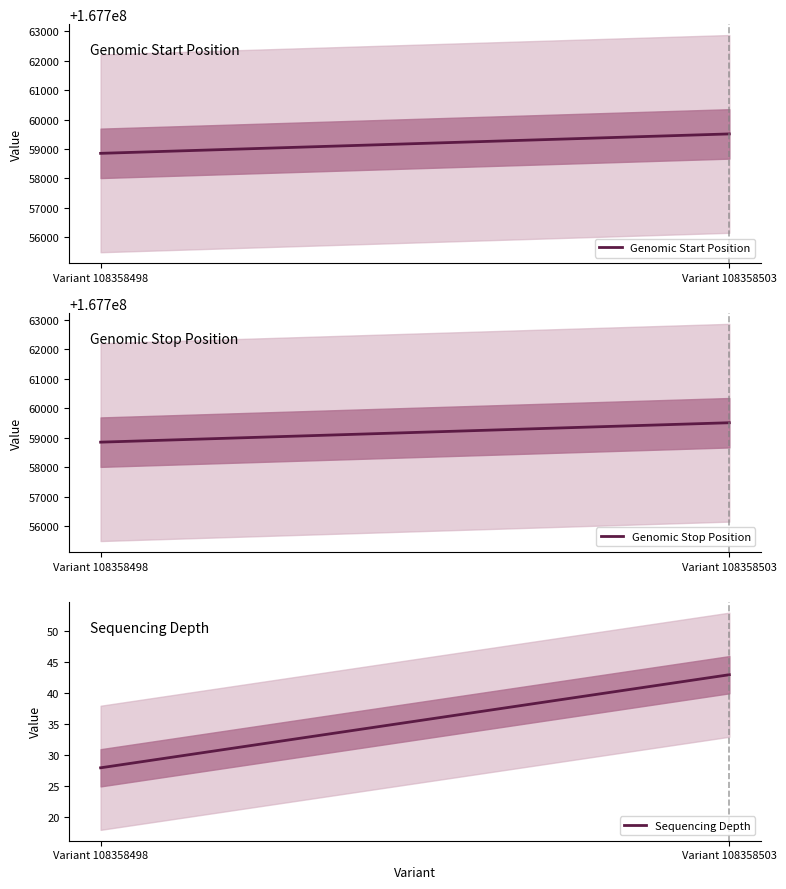

Between Variant 108358498 and Variant 108358503, which series saw the biggest shift?

Genomic Start Position